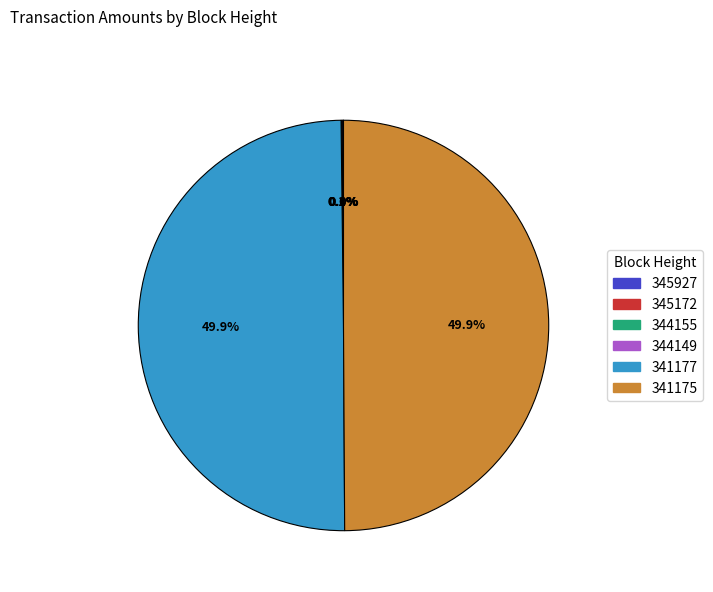

What percentage is NOT represented by 341177?

50.1%